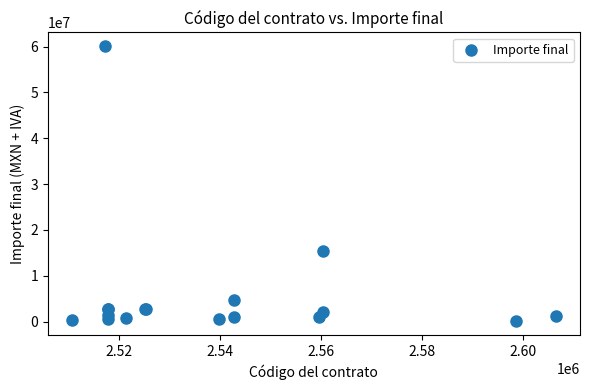

What Y value in the scatter plot is closest to 30055831?

15443048.7